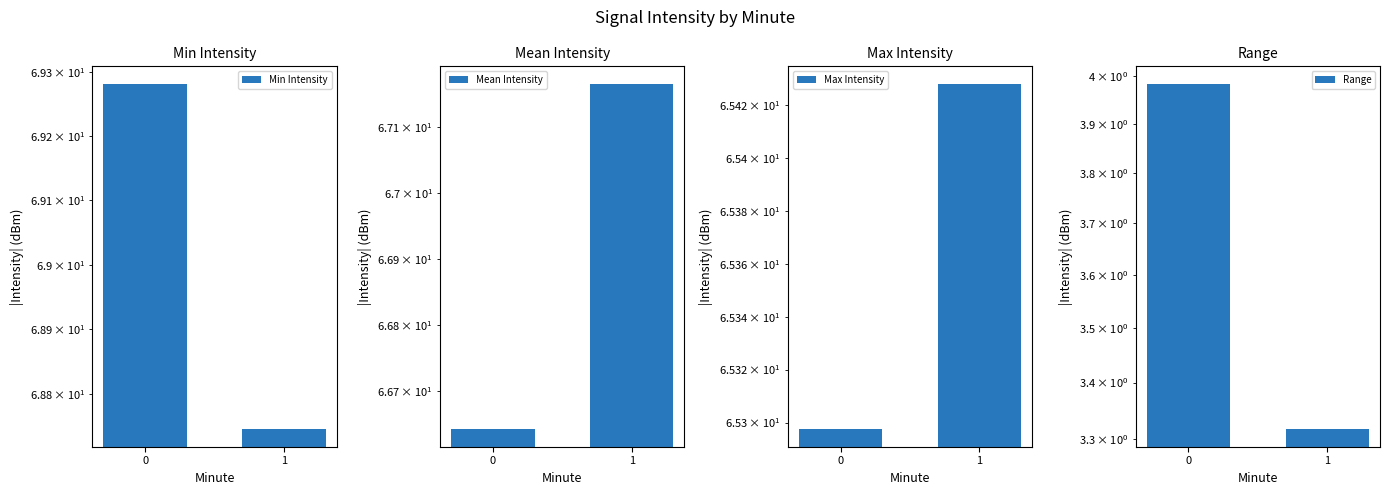

Rank the categories by Max Intensity value from highest to lowest.

1, 0